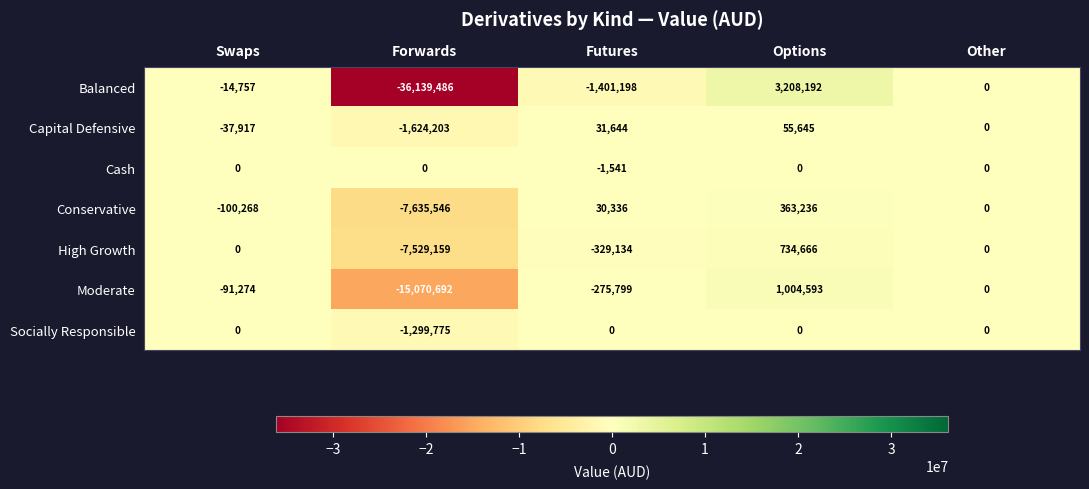

Which label corresponds to the largest value in the chart?

Options